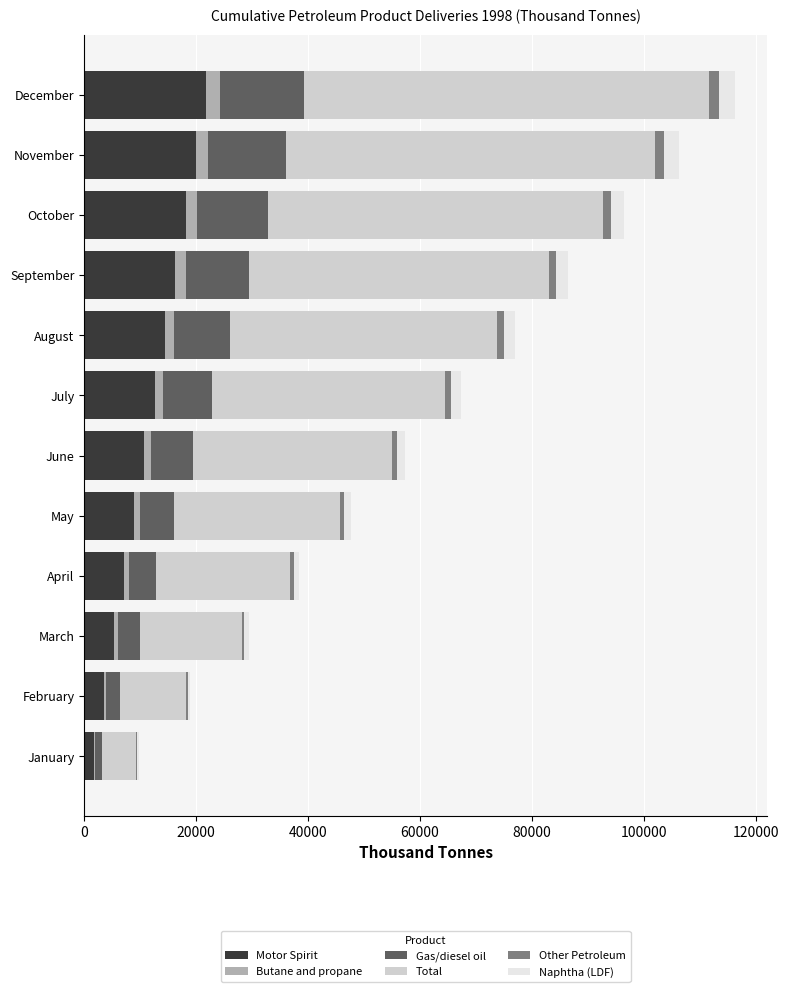

What is the highest value of the Motor Spirit series?

21848.4